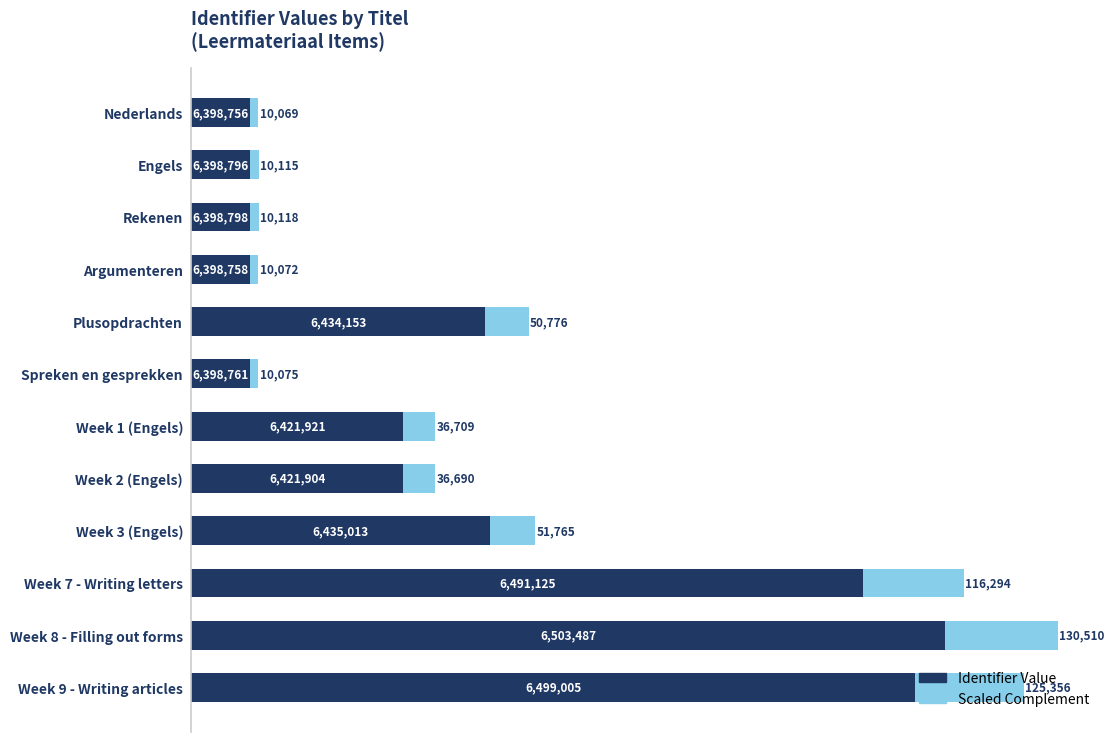

What are all the series names shown in the legend?

Identifier Value, Scaled Complement